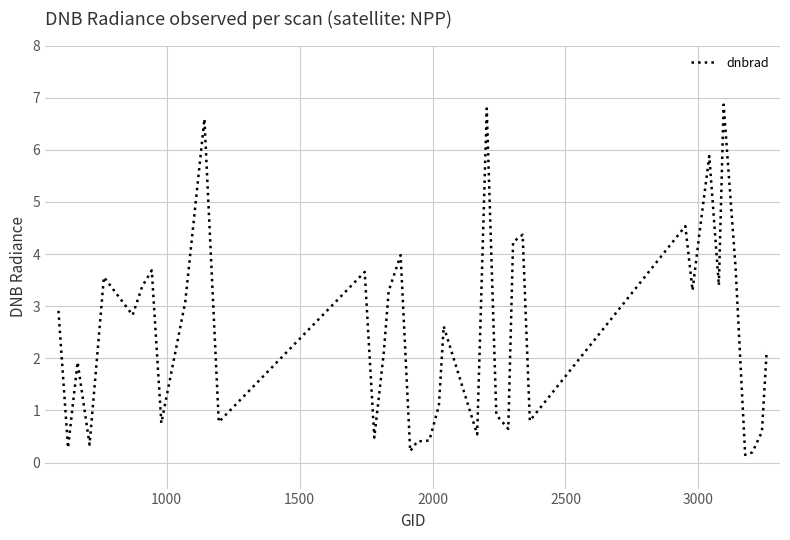

What is the difference between the maximum and minimum values?

6.7